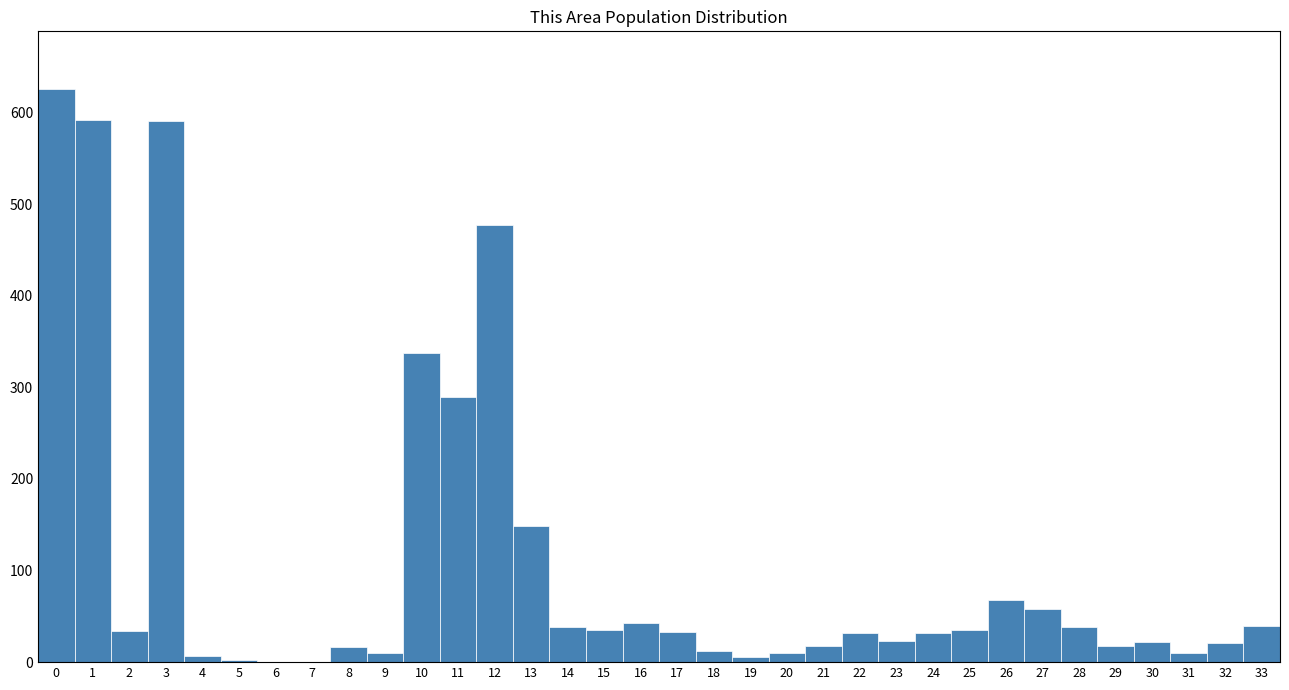

Reading left to right, transcribe this chart: for each bar, give the range it covers on the x-axis and its height. The values are not printed on the chart, so give them approximately, as read against the axis.

-0.5 to 0.5: 630
0.5 to 1.5: 590
1.5 to 2.5: 30
2.5 to 3.5: 590
3.5 to 4.5: under 10
4.5 to 5.5: under 10
5.5 to 6.5: 0
6.5 to 7.5: 0
7.5 to 8.5: 20
8.5 to 9.5: 10
9.5 to 10.5: 340
10.5 to 11.5: 290
11.5 to 12.5: 480
12.5 to 13.5: 150
13.5 to 14.5: 40
14.5 to 15.5: 40
15.5 to 16.5: 40
16.5 to 17.5: 30
17.5 to 18.5: 10
18.5 to 19.5: under 10
19.5 to 20.5: 10
20.5 to 21.5: 20
21.5 to 22.5: 30
22.5 to 23.5: 20
23.5 to 24.5: 30
24.5 to 25.5: 40
25.5 to 26.5: 70
26.5 to 27.5: 60
27.5 to 28.5: 40
28.5 to 29.5: 20
29.5 to 30.5: 20
30.5 to 31.5: 10
31.5 to 32.5: 20
32.5 to 33.5: 40